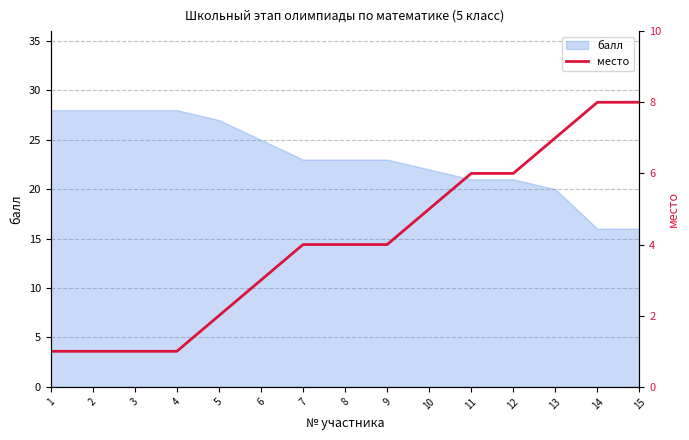

Reading left to right, list all the values displayed in this chart.

1	1	1	1	2	3	4	4	4	5	6	6	7	8	8